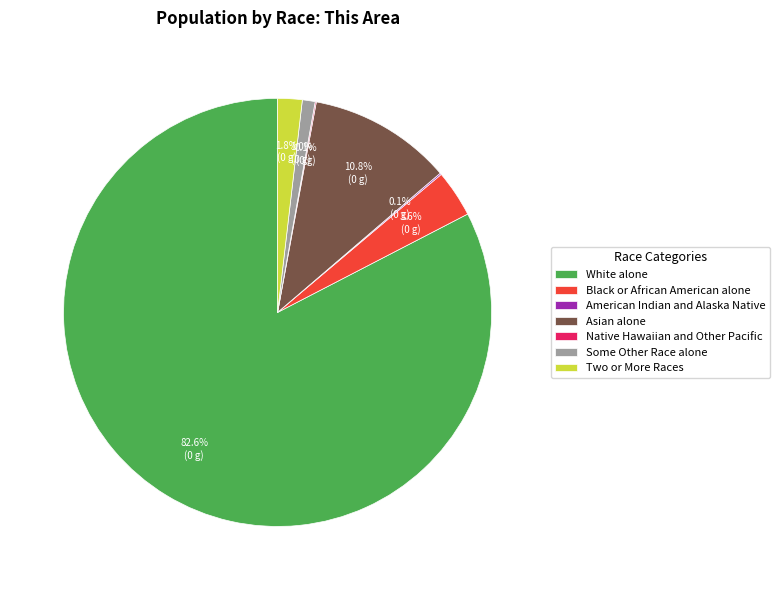

Does Two or More Races represent more than half of the total?

No